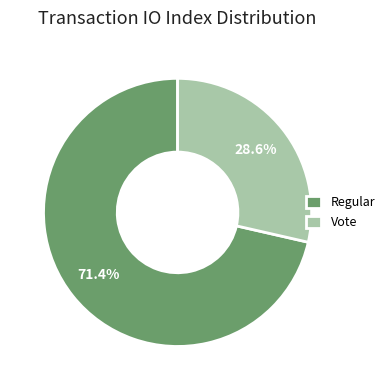

Approximately how many times larger is the value at Vote compared to Regular?

0.4